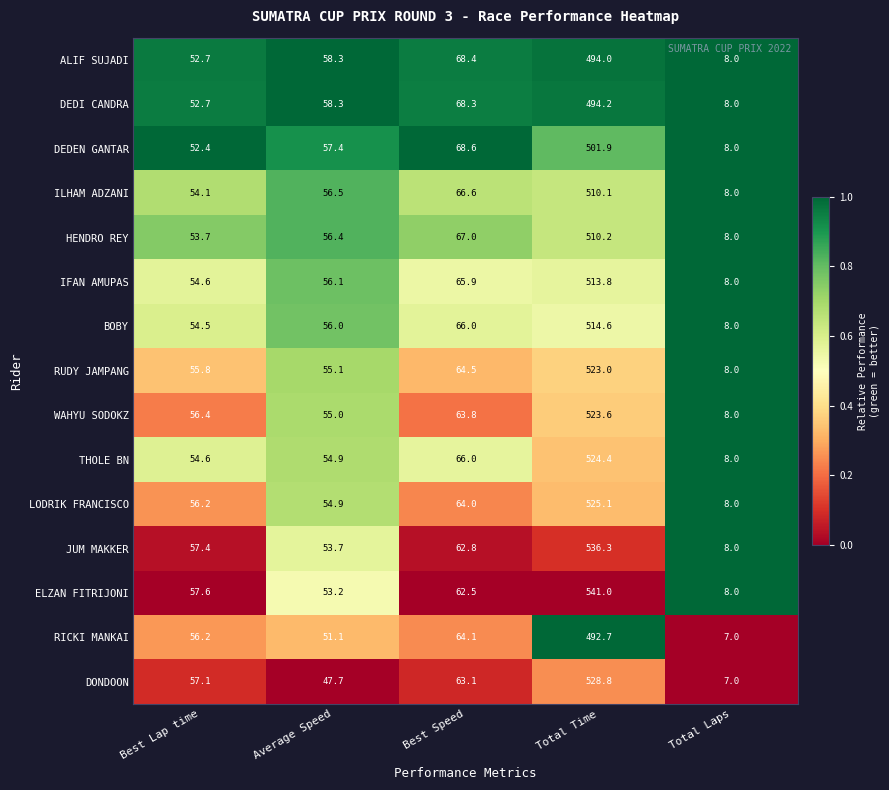

List the series in order of their peak value, lowest first.

RICKI MANKAI, ALIF SUJADI, DEDI CANDRA, DEDEN GANTAR, ILHAM ADZANI, HENDRO REY, IFAN AMUPAS, BOBY, RUDY JAMPANG, WAHYU SODOKZ, THOLE BN, LODRIK FRANCISCO, DONDOON, JUM MAKKER, ELZAN FITRIJONI